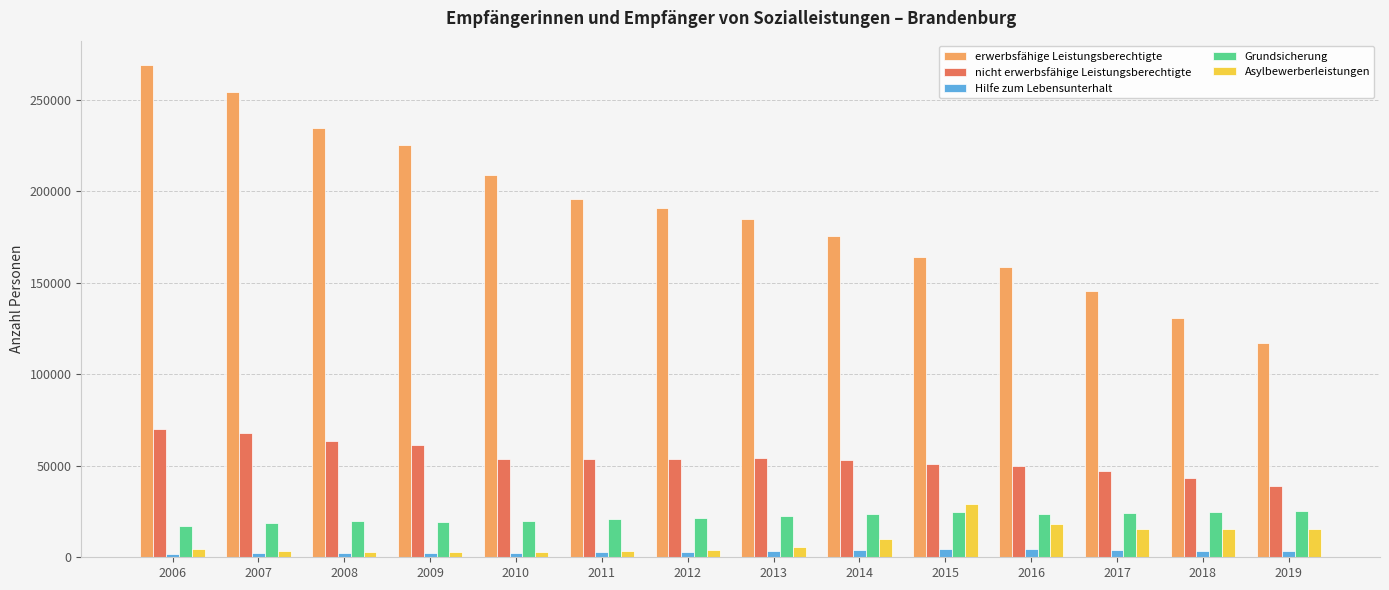

What is the difference between the second highest and second lowest values in the nicht erwerbsfähige Leistungsberechtigte series?

24900